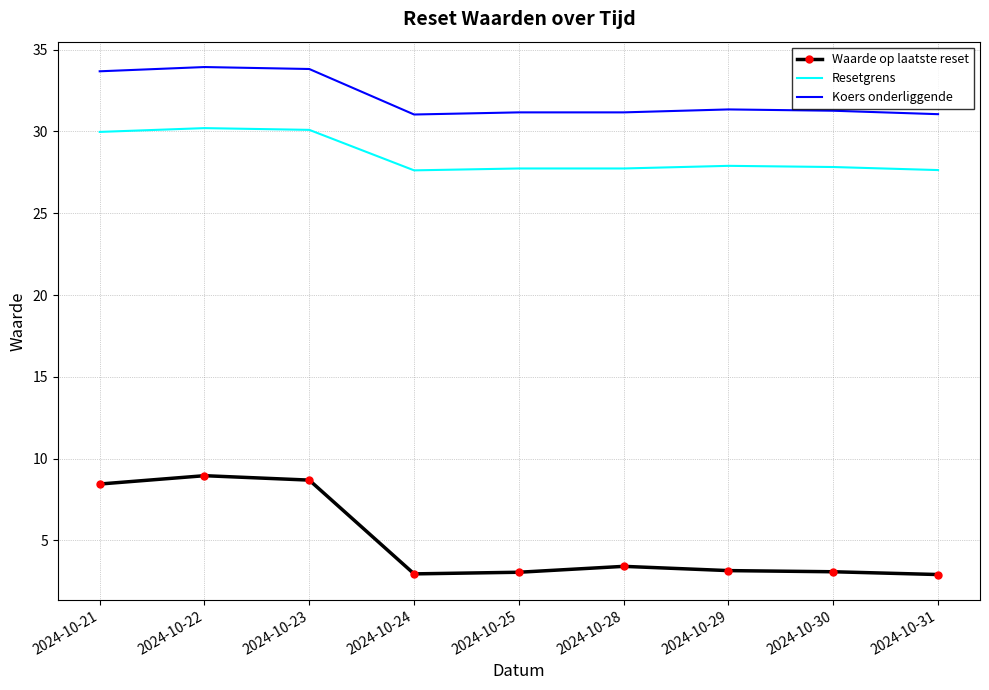

What value does the Resetgrens series have at 2024-10-23?

30.1